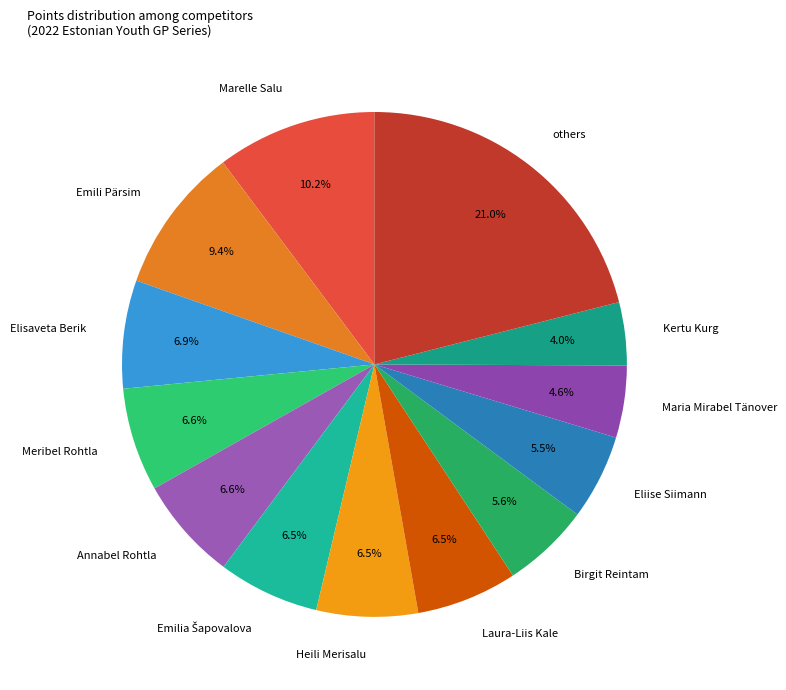

Does any single category account for the majority?

No